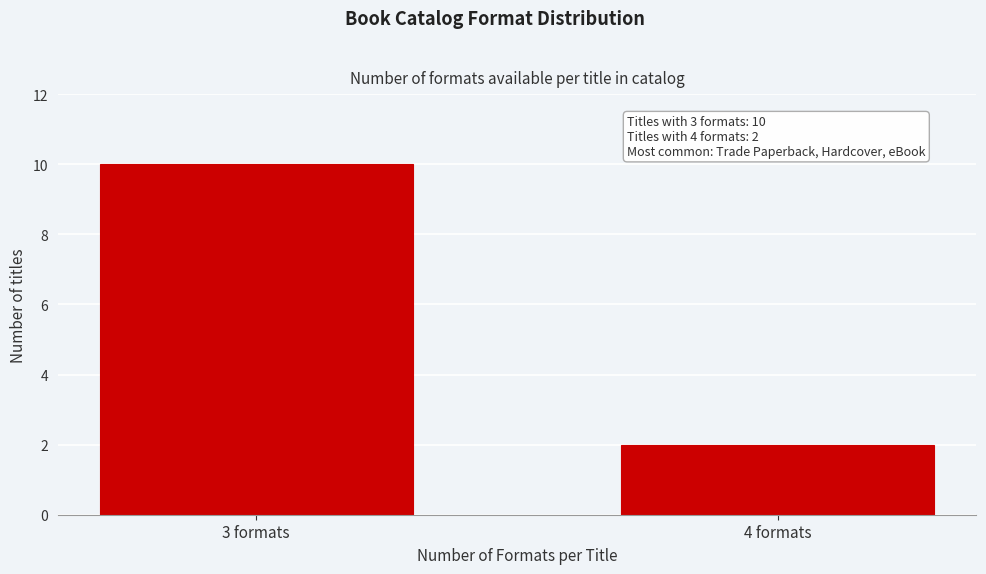

Reading left to right, extract all data points from this chart.

3 formats=10	4 formats=2